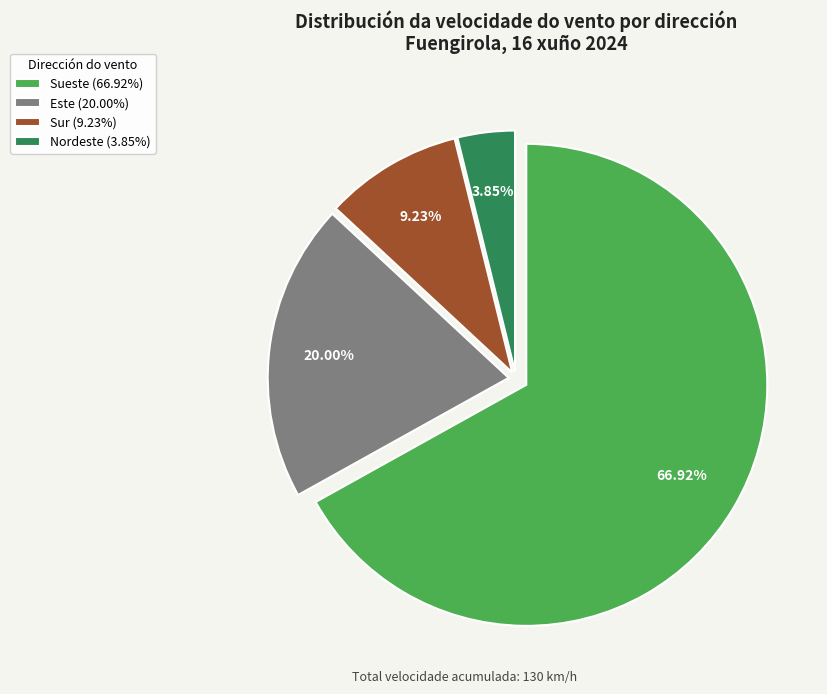

How many slices are in this pie chart?

4